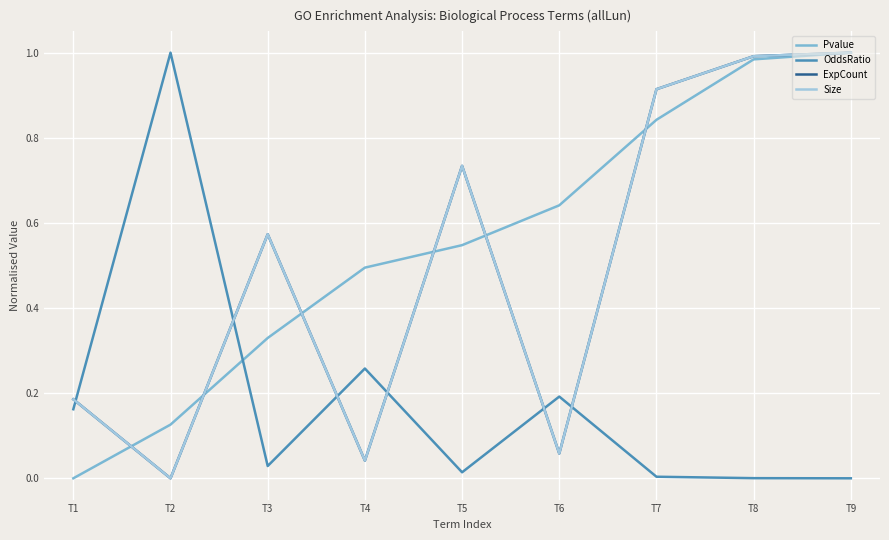

What is the sum of all Pvalue values?

5.0